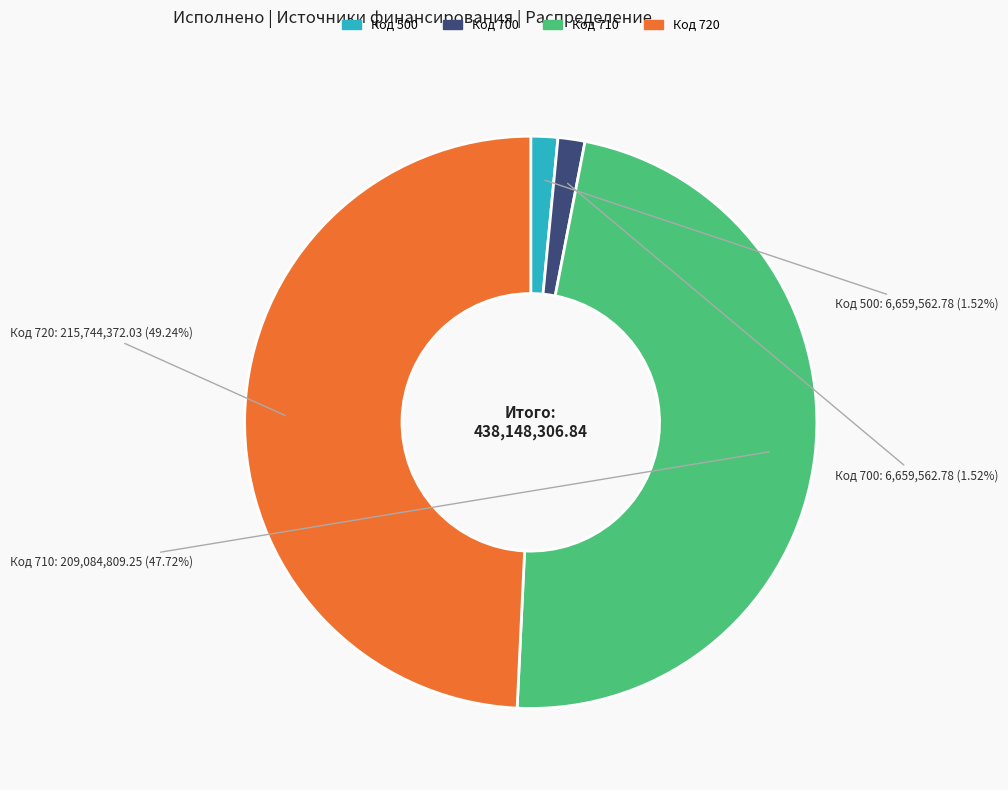

Combined, do Код 720 and Код 500 account for over 50%?

Yes